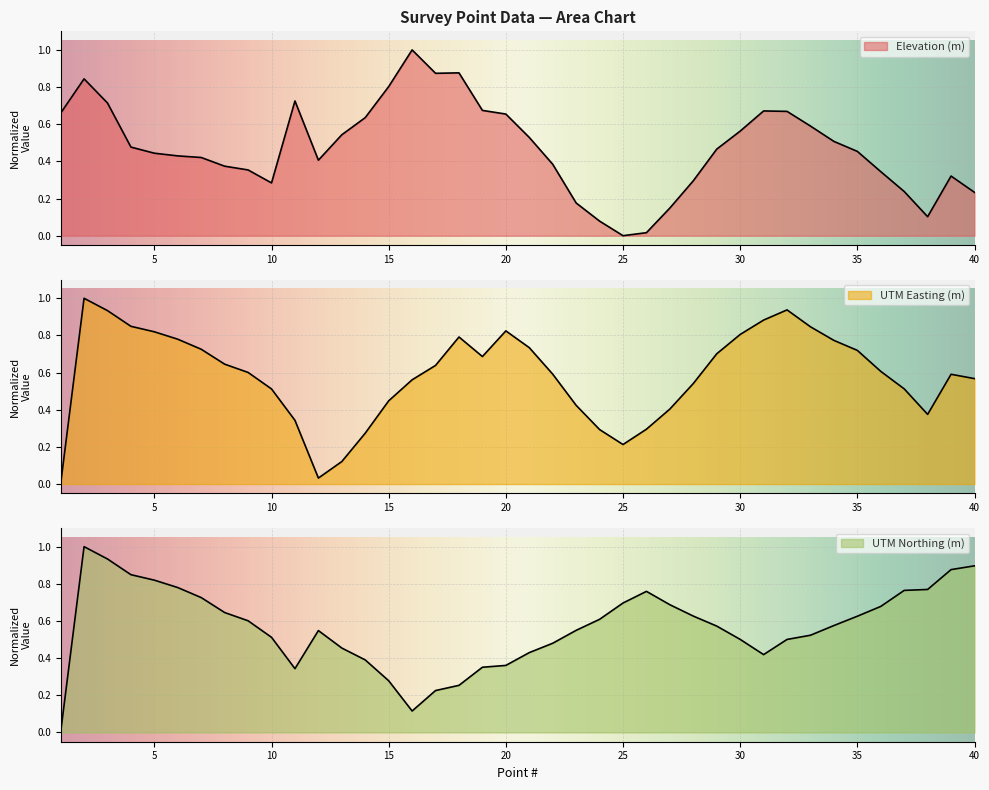

What is the difference between the highest and lowest values at 28?

0.3